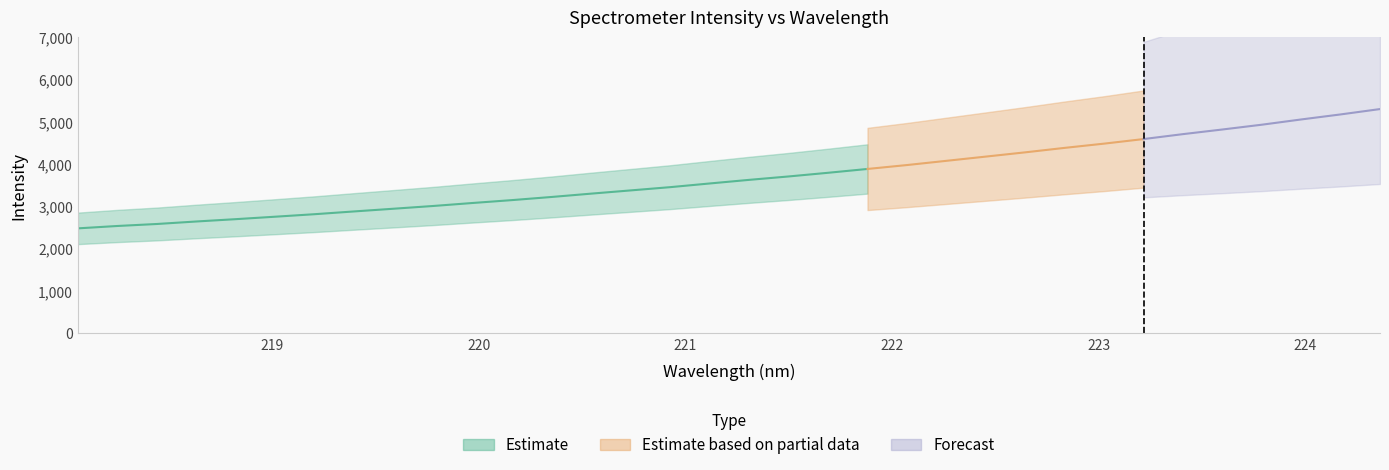

List the labels in order of value, smallest first.

218.0596, 218.2508, 218.442, 218.6332, 218.8244, 219.0156, 219.2067, 219.3979, 219.589, 219.7801, 219.9712, 220.1623, 220.3533, 220.5444, 220.7354, 220.9264, 221.1174, 221.3083, 221.4993, 221.6902, 221.8812, 222.0721, 222.263, 222.4538, 222.6447, 222.8355, 223.0264, 223.2172, 223.408, 223.5987, 223.7895, 223.9802, 224.1709, 224.3616